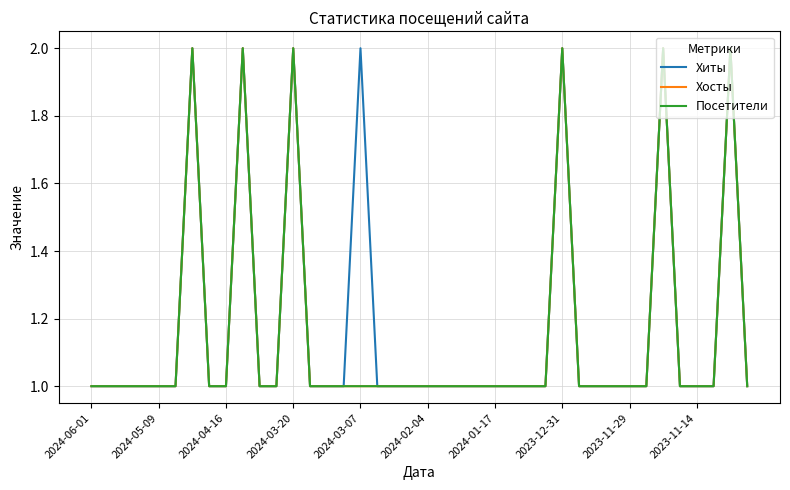

Does the chart display data point markers on the line(s)?

No